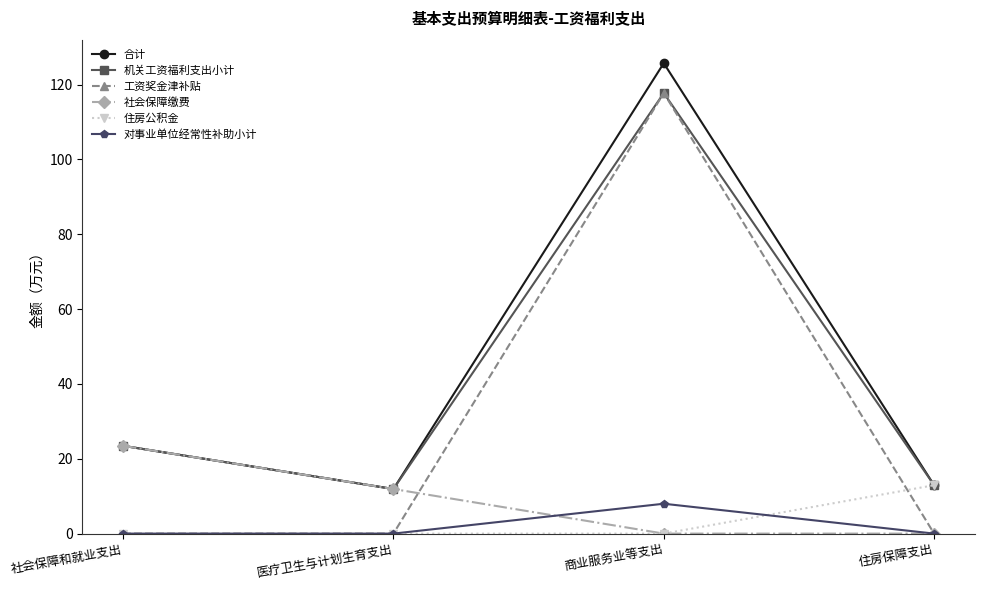

What is the greatest value displayed?

125.7